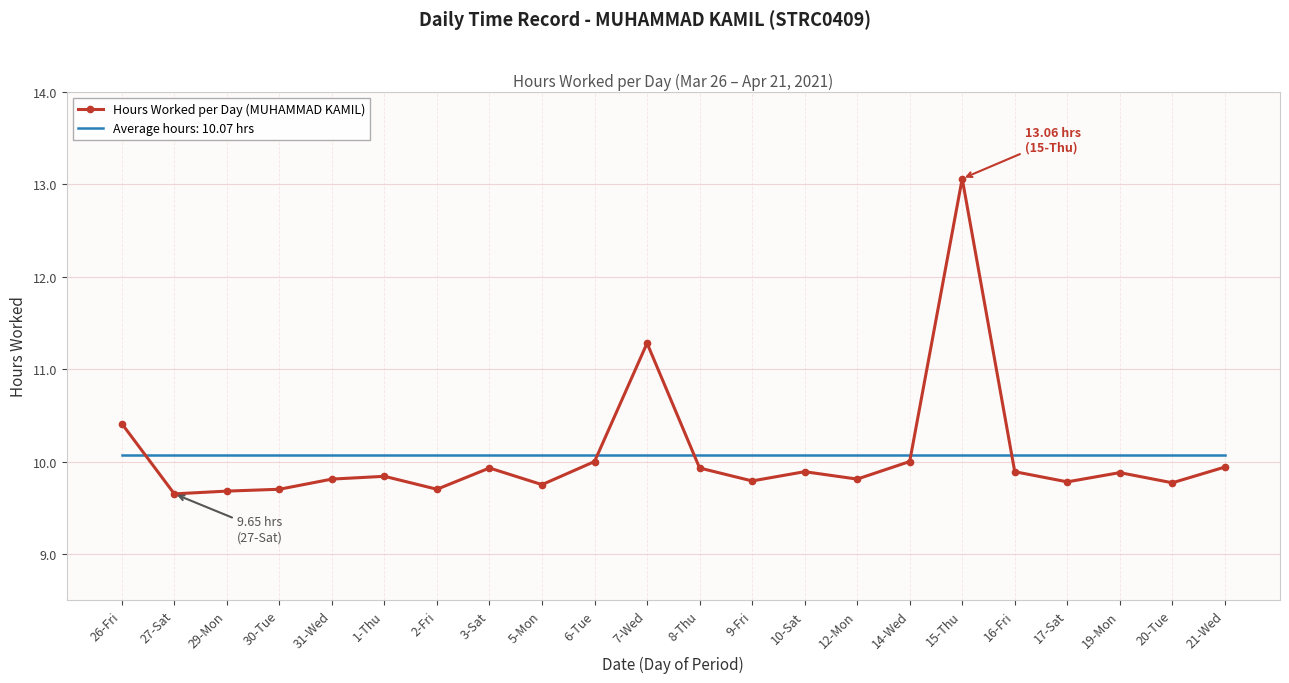

The Average hours: 10.07 hrs series shows 10.1 at 9-Fri. True or false?

True